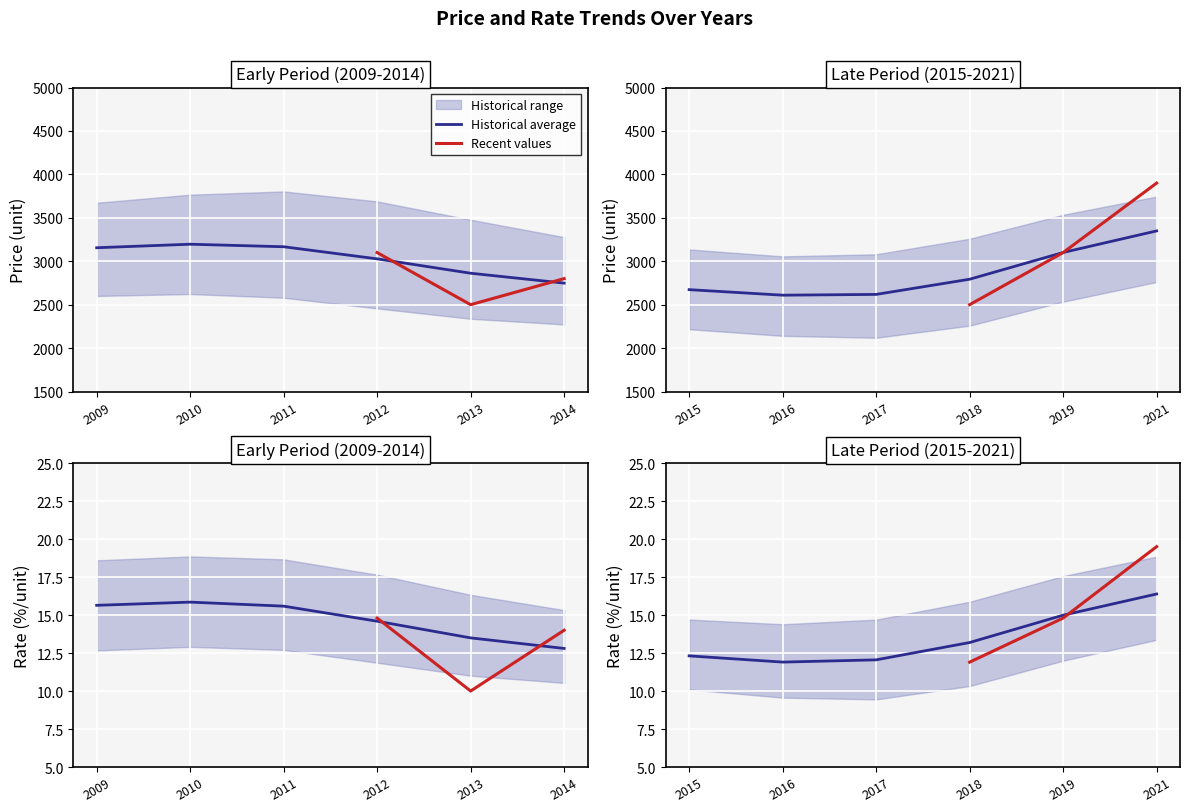

True or false: rate has a value of 18.4 at 2011.

True